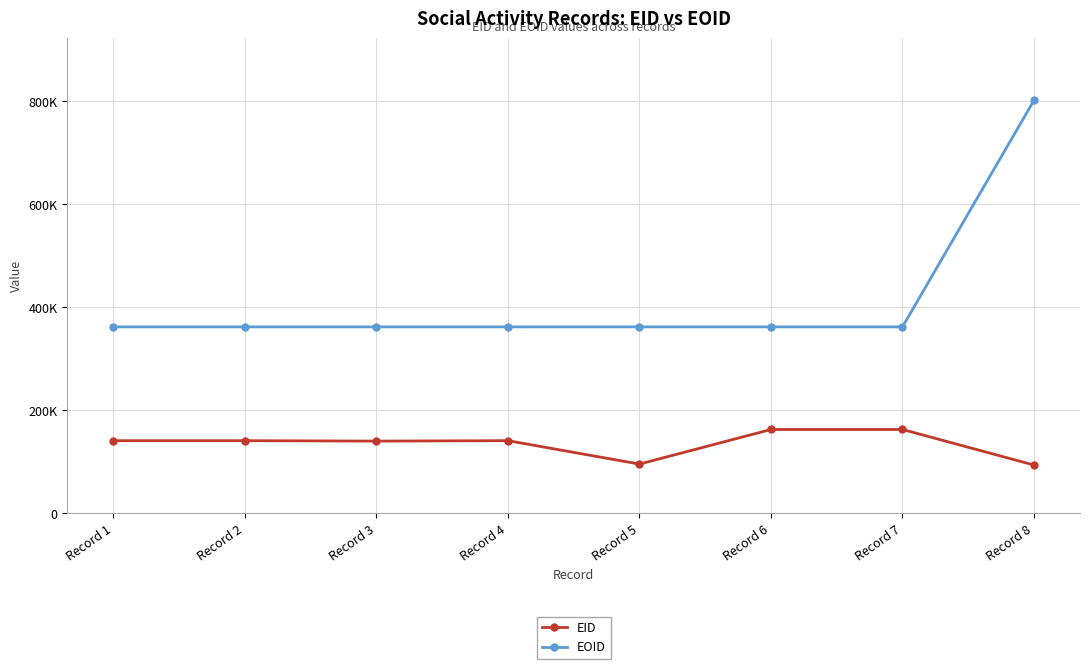

What are all the series names shown in the legend?

EID, EOID